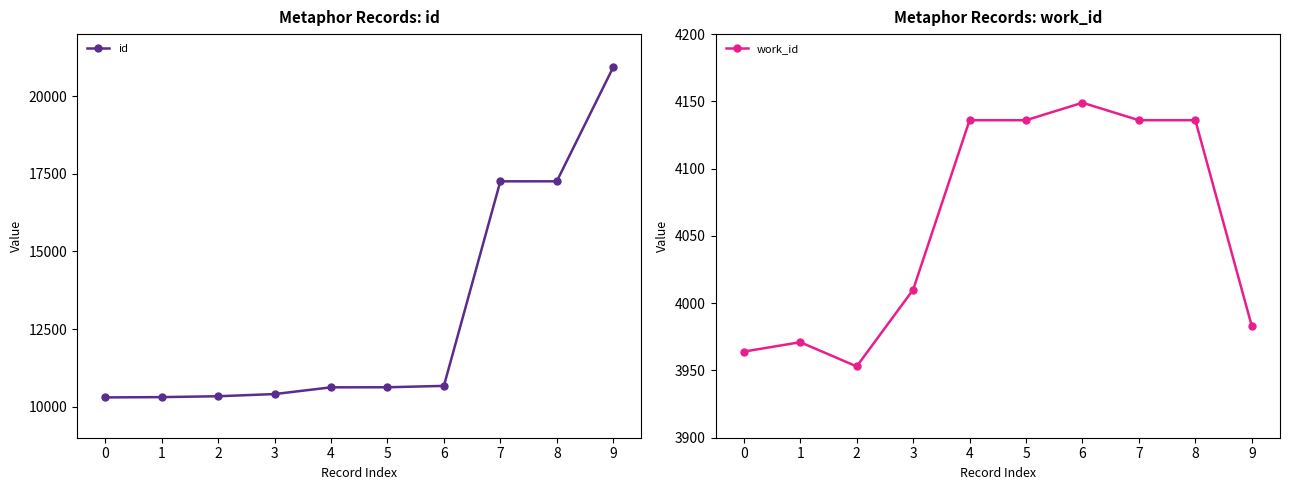

What is the total value across all series at 6?

14819